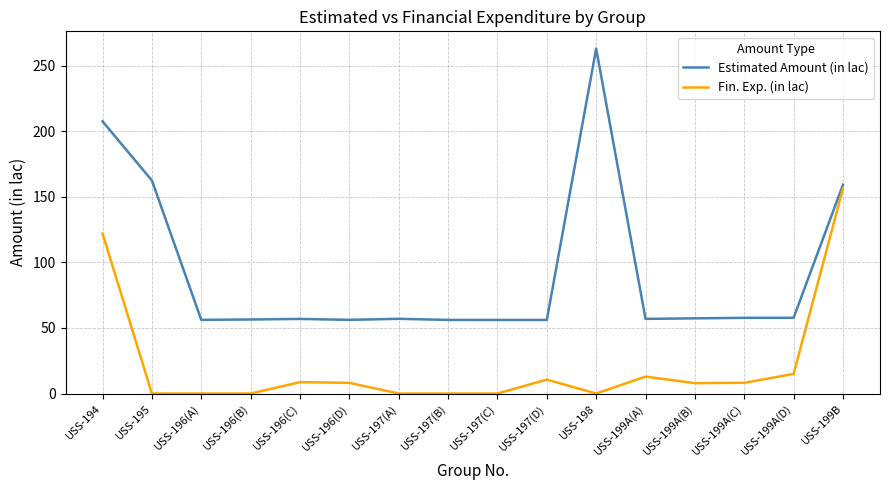

Rank the series by their average value, from lowest to highest.

Fin. Exp. (in lac), Estimated Amount (in lac)